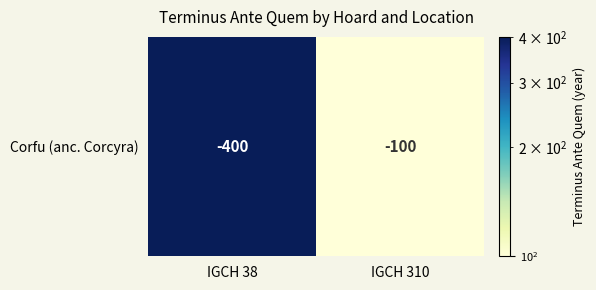

The value at IGCH 310 is 179. True or false?

False